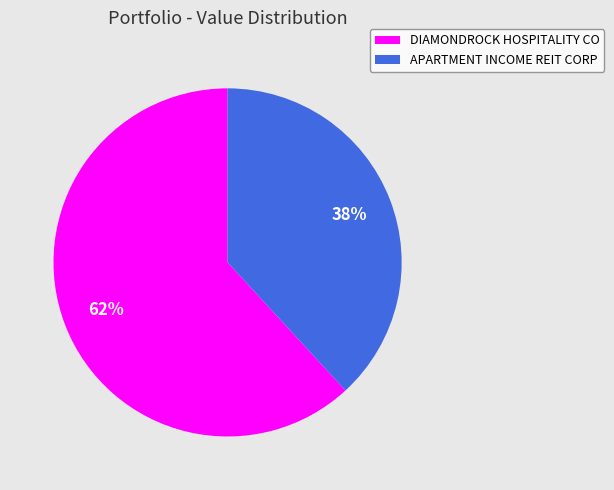

Approximately how many times larger is the value at APARTMENT INCOME REIT CORP compared to DIAMONDROCK HOSPITALITY CO?

0.6